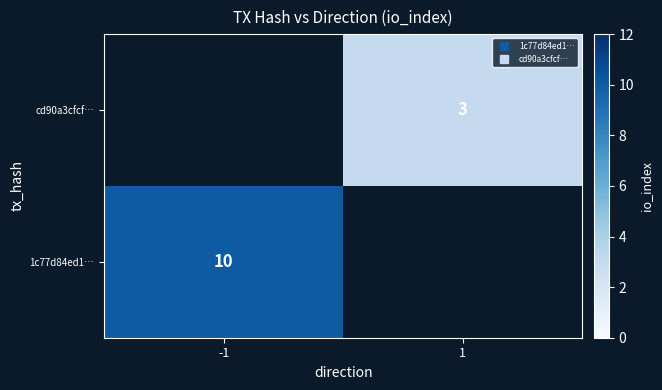

How many data points does each series have?

2